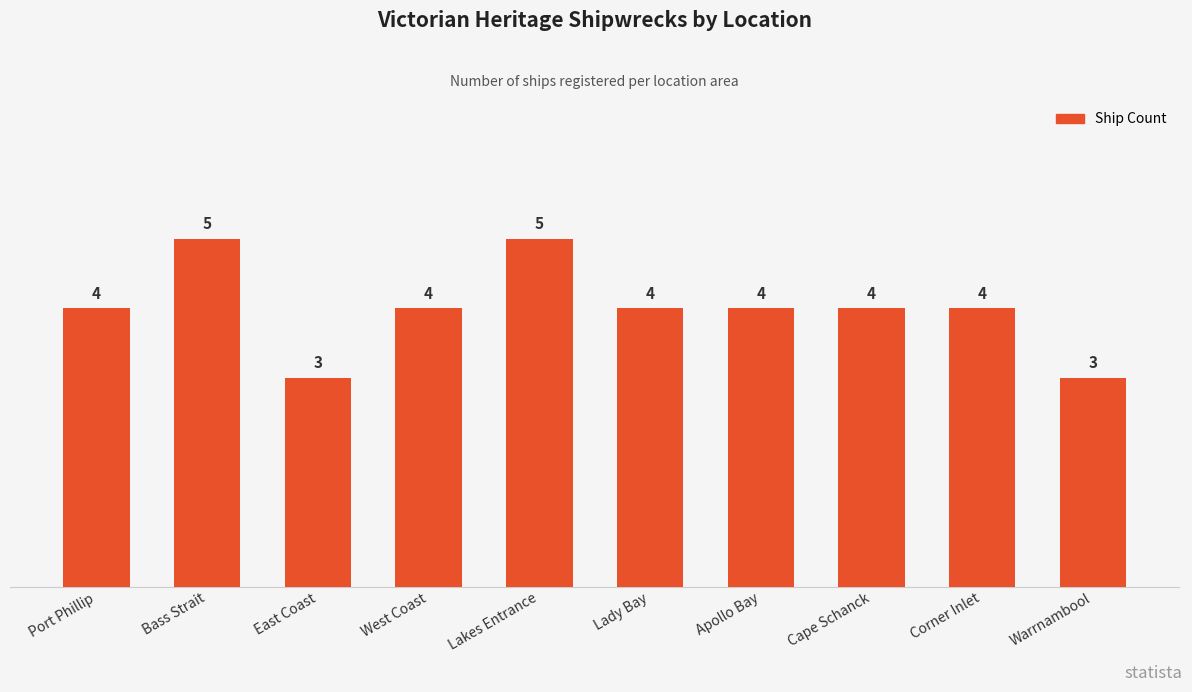

The value at Apollo Bay is 7. True or false?

False